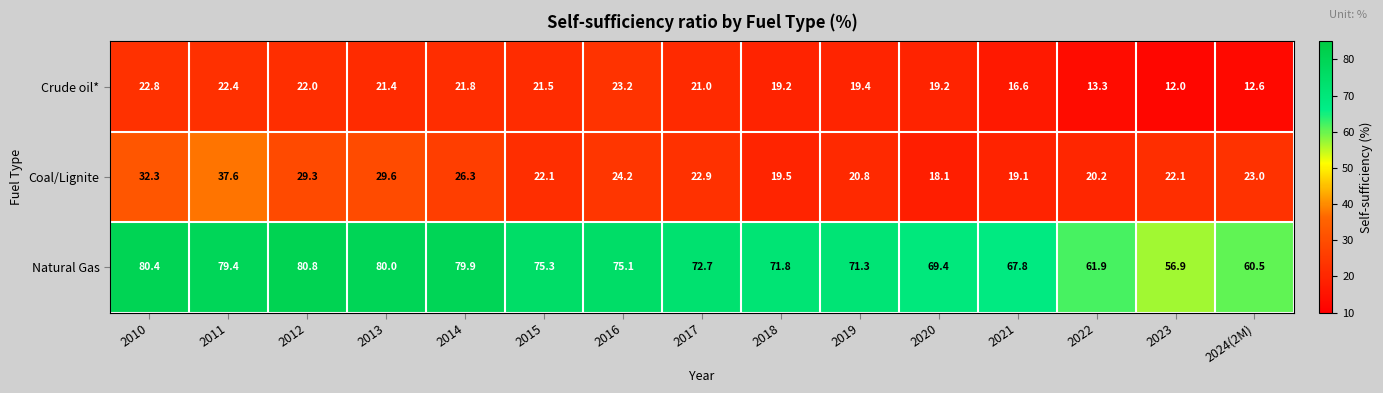

True or false: Crude oil* has a value of 24.7 at 2021.

False